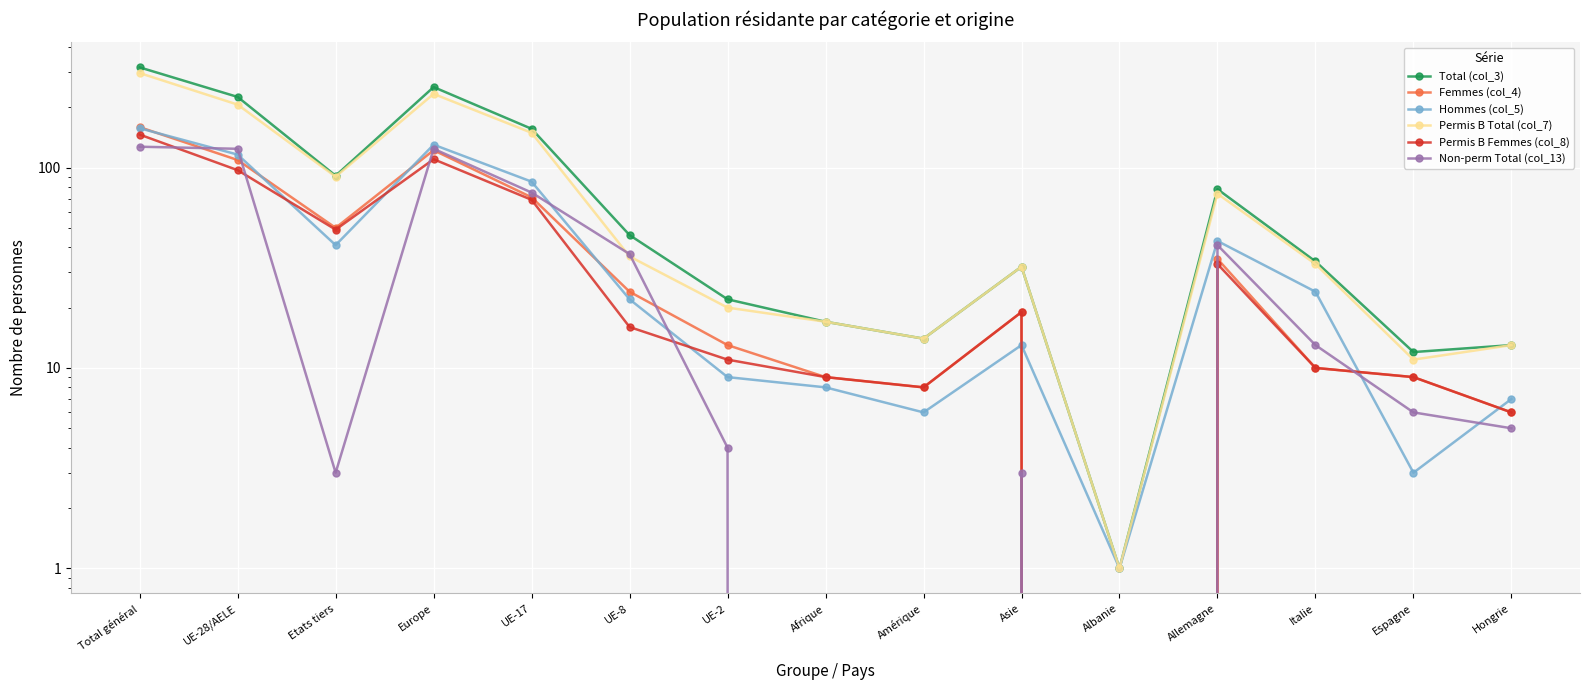

Which has a higher value, Italie or Espagne?

Italie